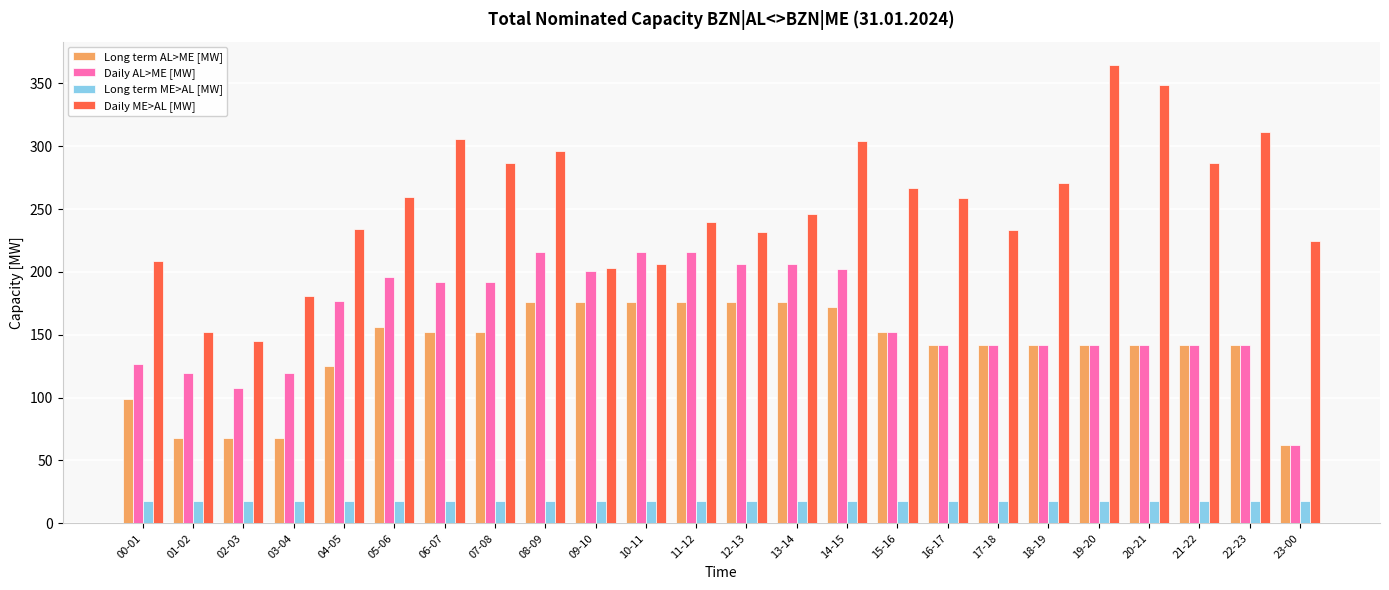

The value of Long term AL>ME [MW] at 02-03 is 114. True or false?

False